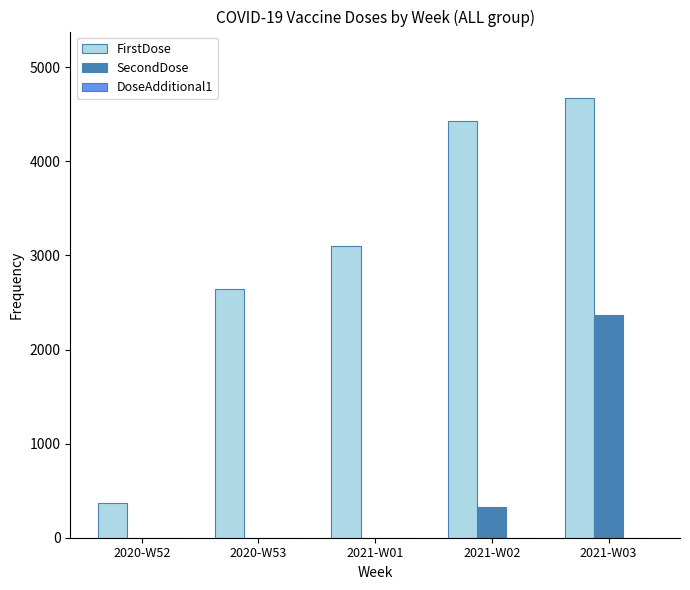

Which series changed the most between 2020-W53 and 2021-W01?

FirstDose